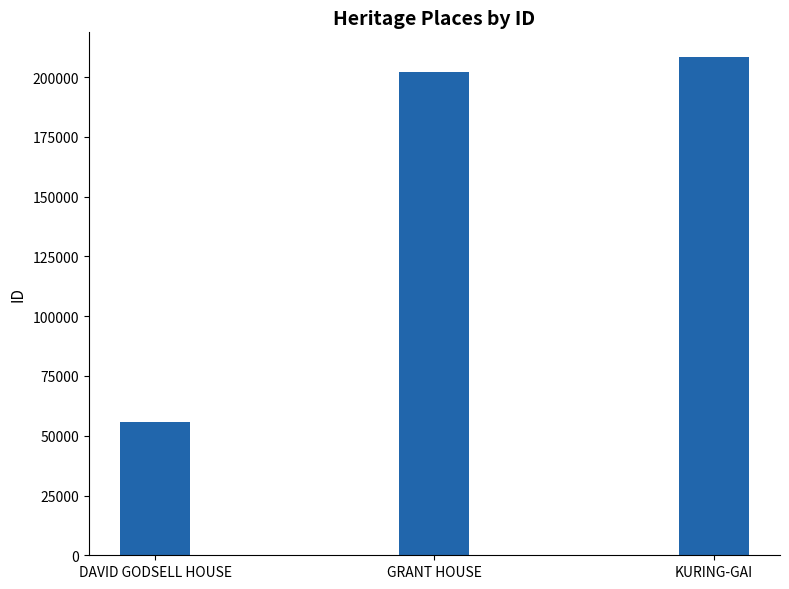

What is the smallest value displayed?

55876